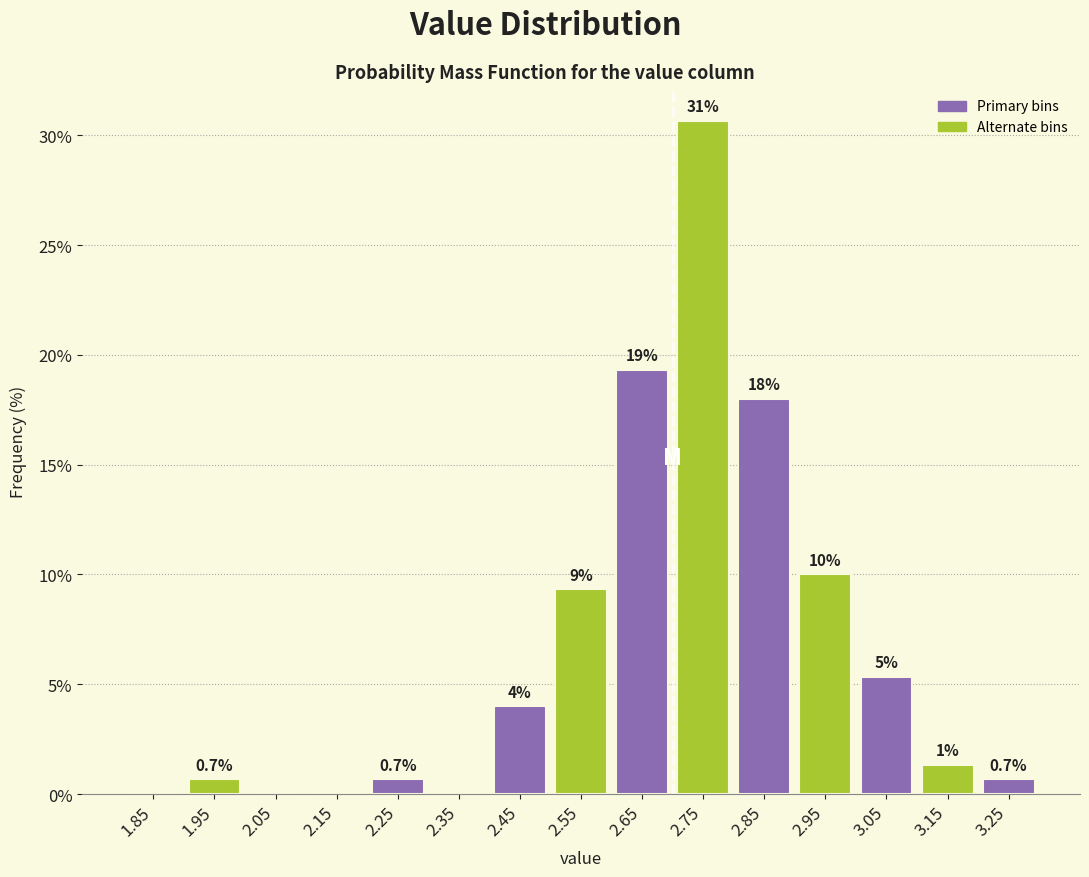

Over which range of the x-axis is the bar tallest?

2.7 to 2.8